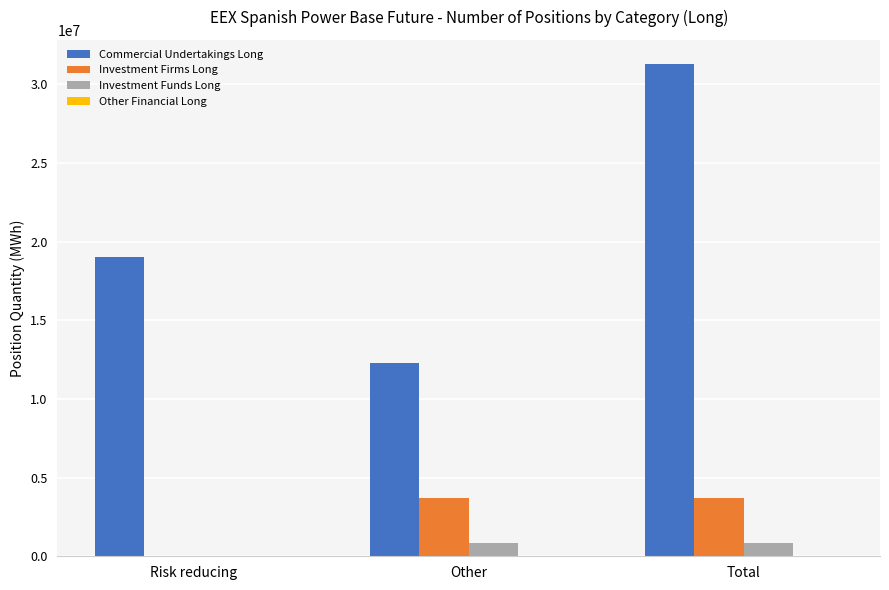

What value does the Investment Funds Long series have at Total?

848489